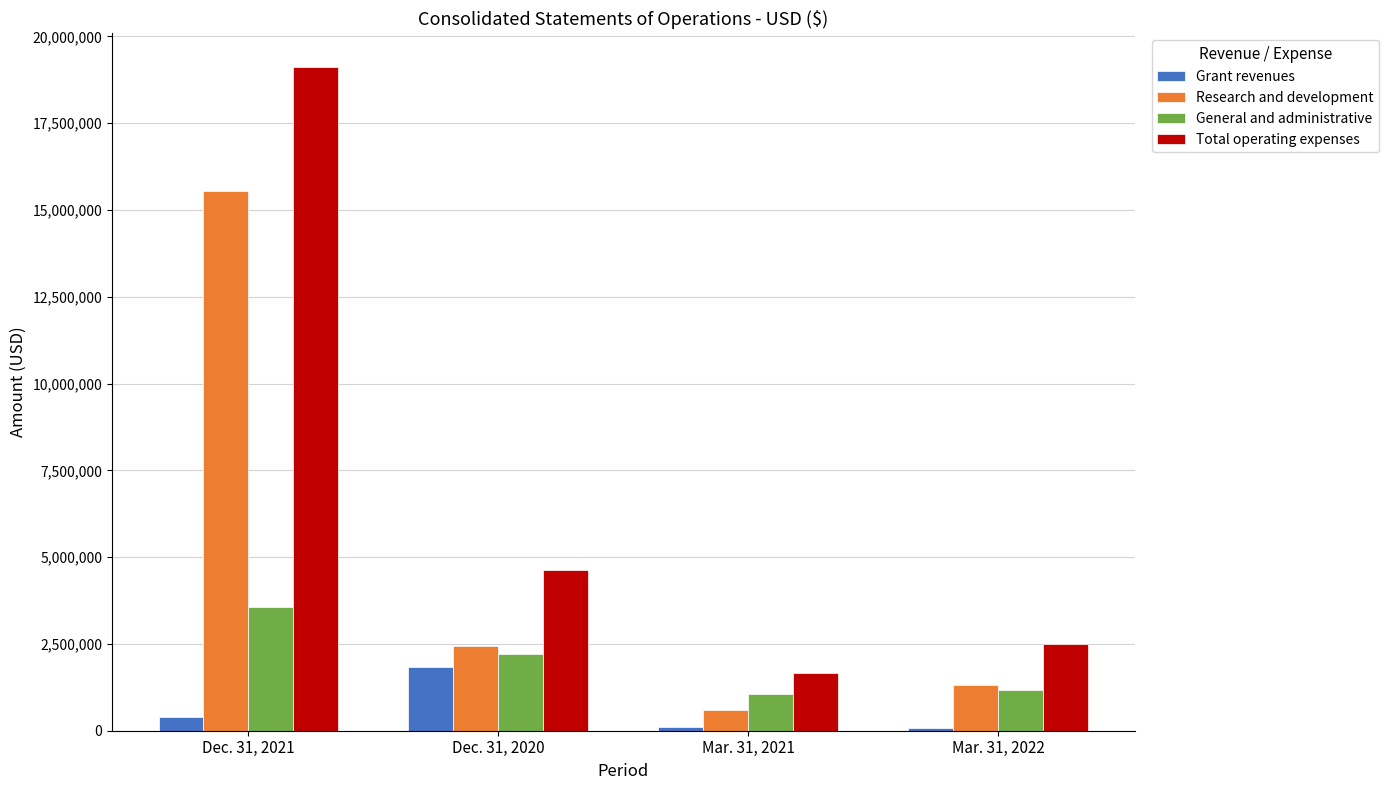

Between Dec. 31, 2020 and Mar. 31, 2021, which series saw the biggest shift?

Total operating expenses